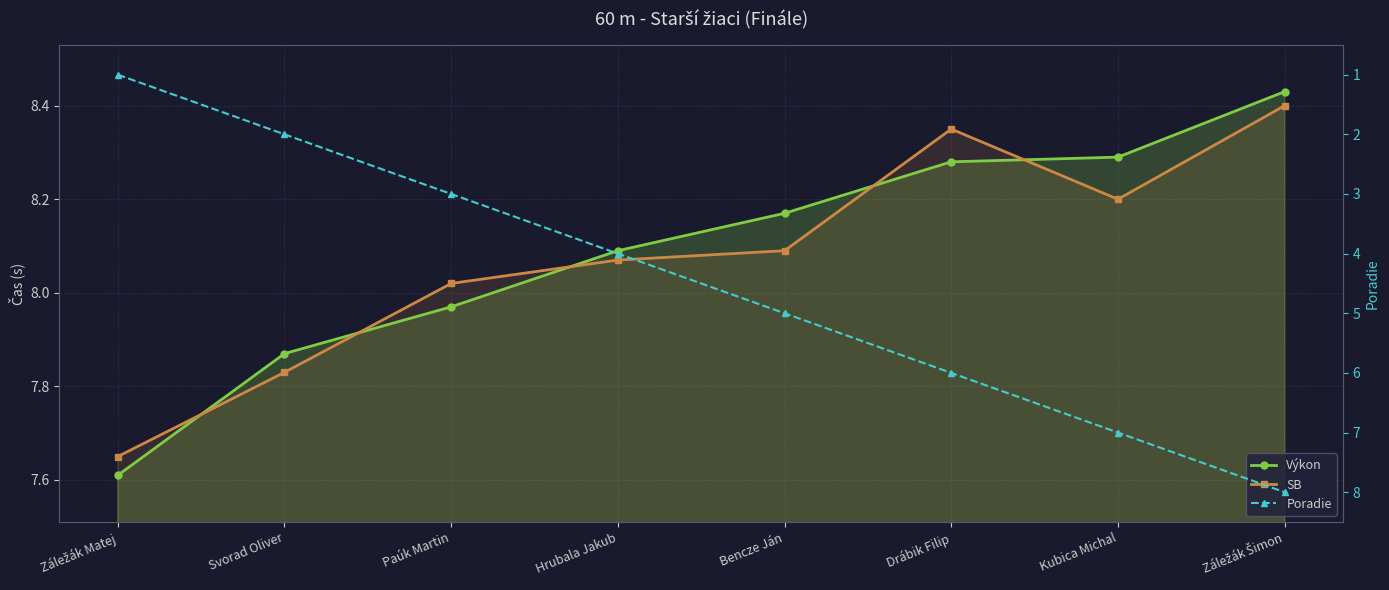

How many interior local peaks does the SB series have?

1